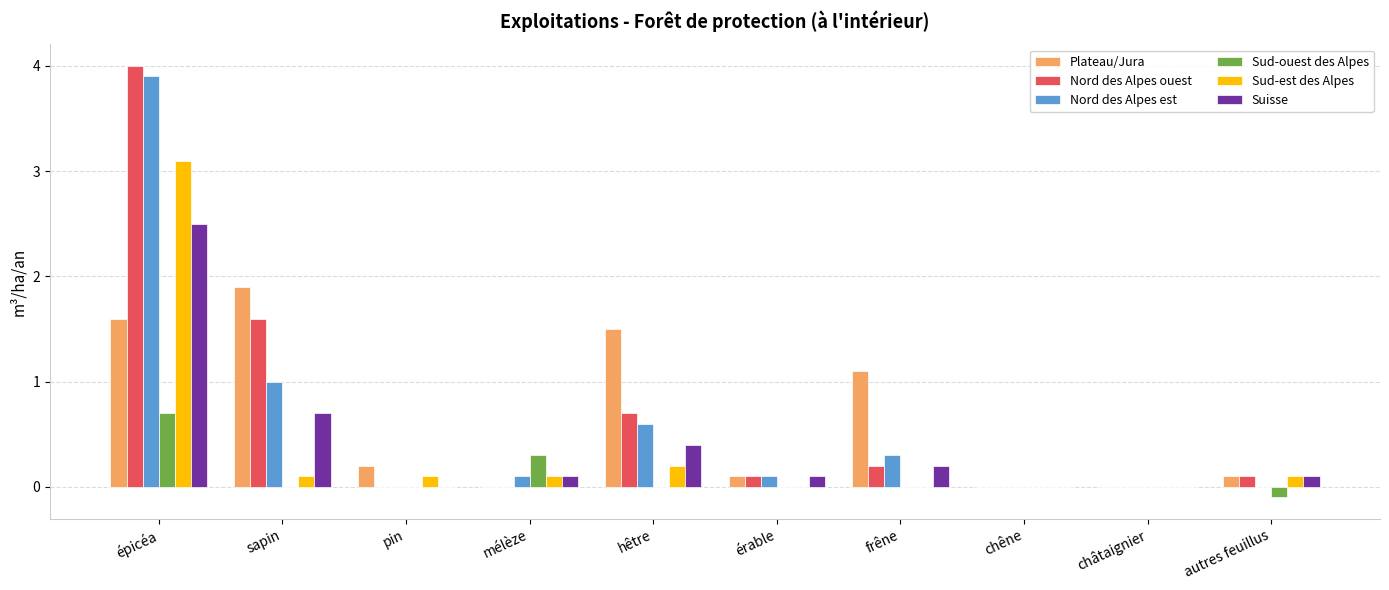

Reading right to left, extract all data points from this chart.

Plateau/Jura: 0.1	0.0	0.0	1.1	0.1	1.5	0.0	0.2	1.9	1.6
Nord des Alpes ouest: 0.1	0.0	0.0	0.2	0.1	0.7	0.0	0.0	1.6	4.0
Nord des Alpes est: 0.0	0.0	0.0	0.3	0.1	0.6	0.1	0.0	1.0	3.9
Sud-ouest des Alpes: -0.1	0.0	0.0	0.0	0.0	0.0	0.3	0.0	0.0	0.7
Sud-est des Alpes: 0.1	0.0	0.0	0.0	0.0	0.2	0.1	0.1	0.1	3.1
Suisse: 0.1	0.0	0.0	0.2	0.1	0.4	0.1	0.0	0.7	2.5